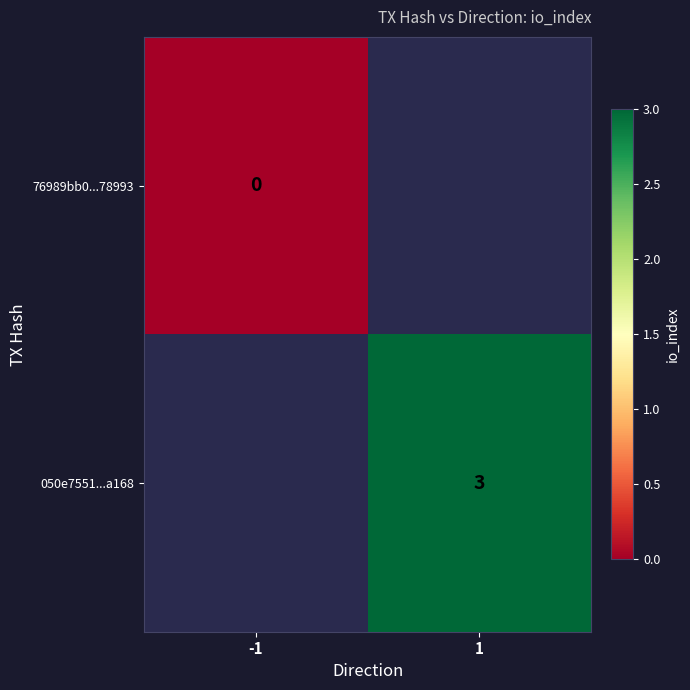

Is the value of 76989bb0...78993 at -1 greater than the value of 050e7551...a168 at 1?

No